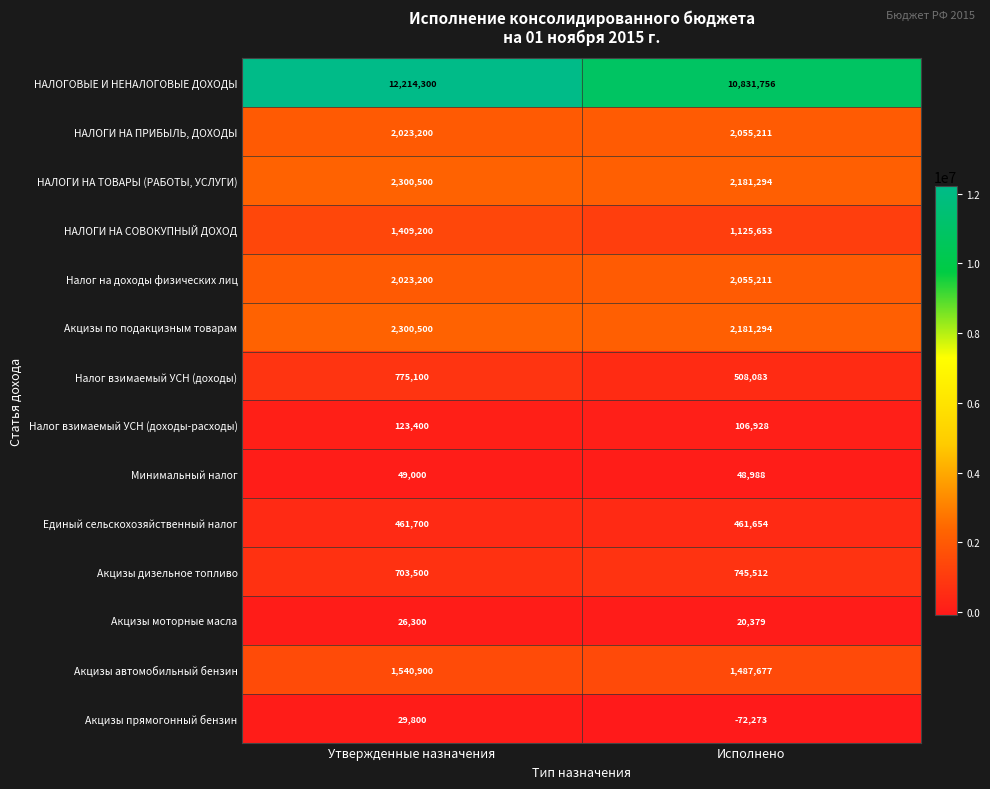

Which series has the largest range (max minus min)?

НАЛОГОВЫЕ И НЕНАЛОГОВЫЕ ДОХОДЫ